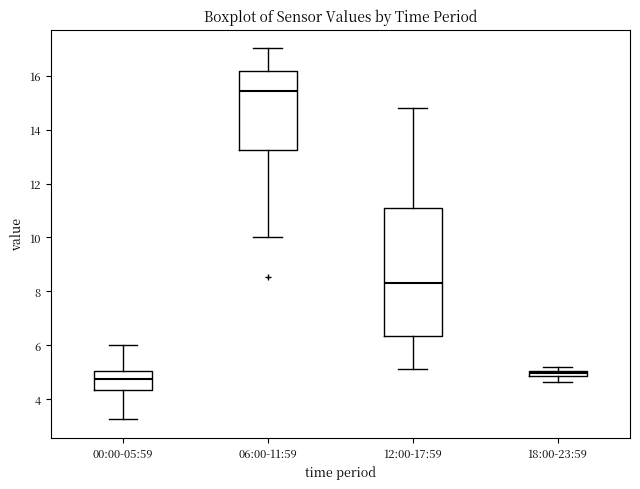

Which box has the highest median line?

06:00-11:59